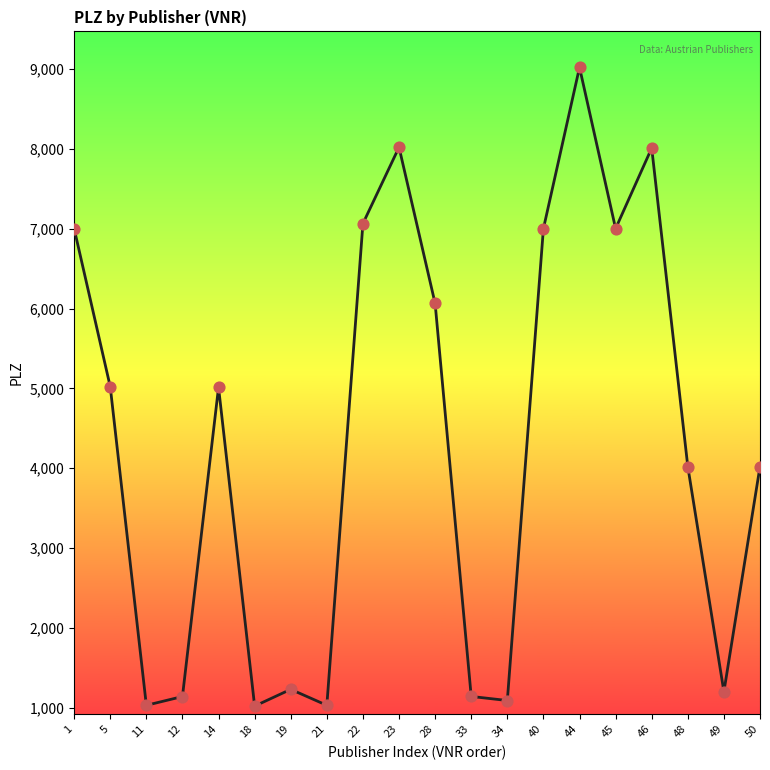

Which has a higher value, 34 or 44?

44